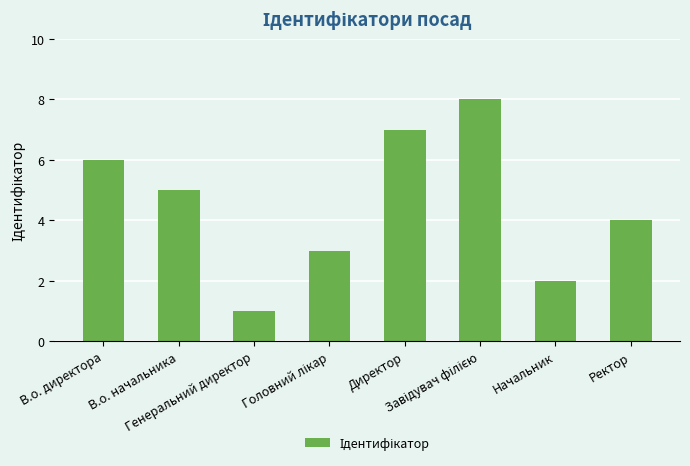

Reading left to right, list all the values displayed in this chart.

6	5	1	3	7	8	2	4